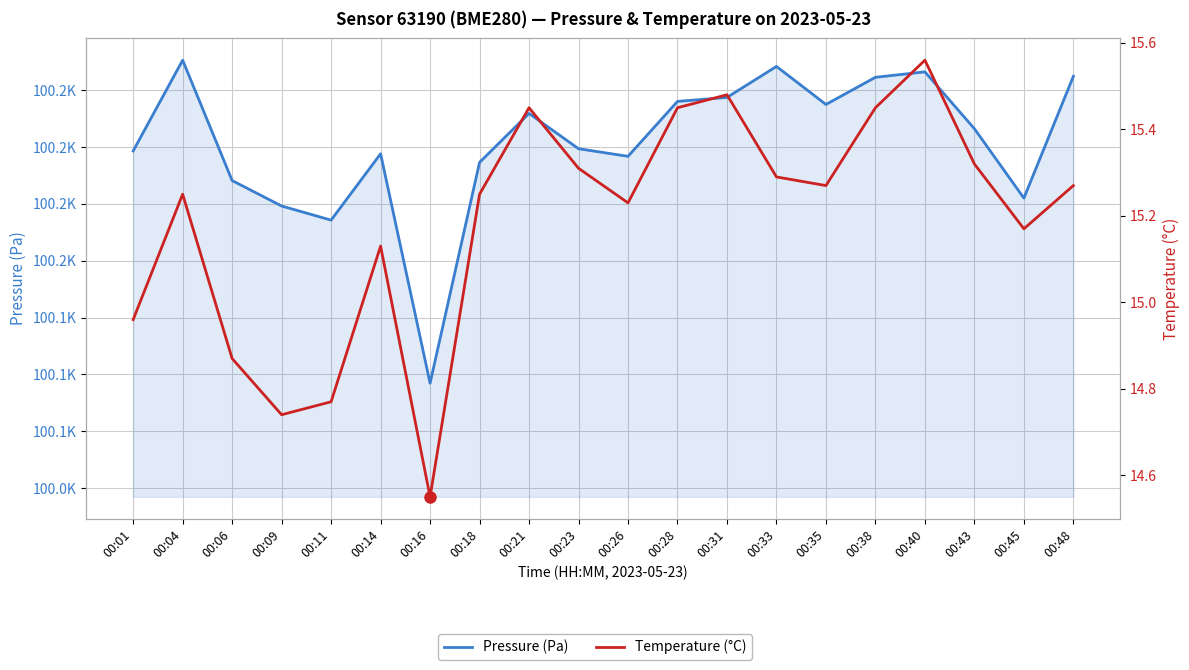

What is the total value across all series at 00:18?

100208.5